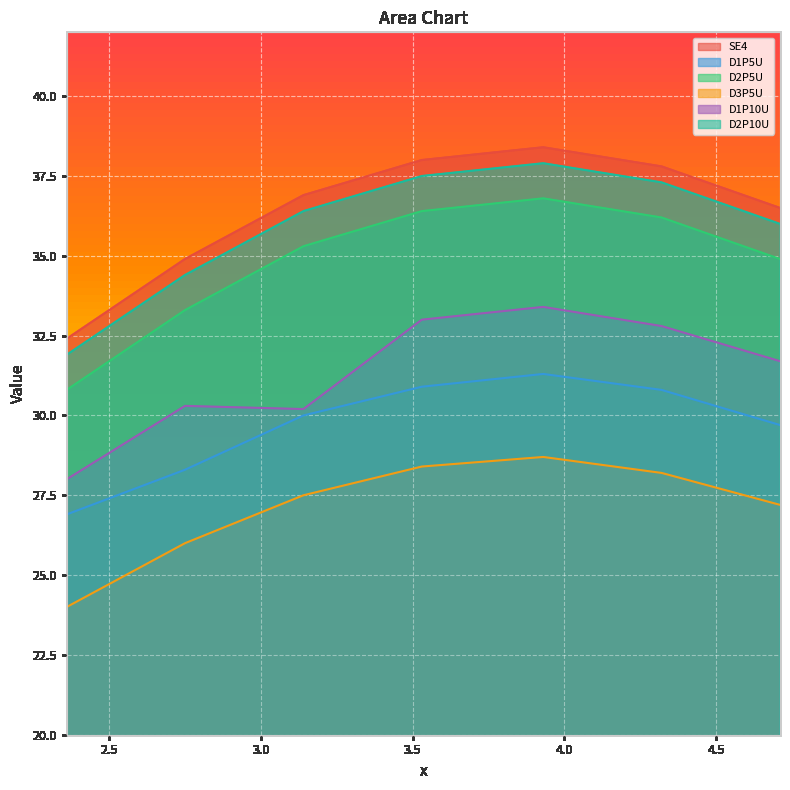

True or false: D1P5U and D2P10U intersect in this chart.

False